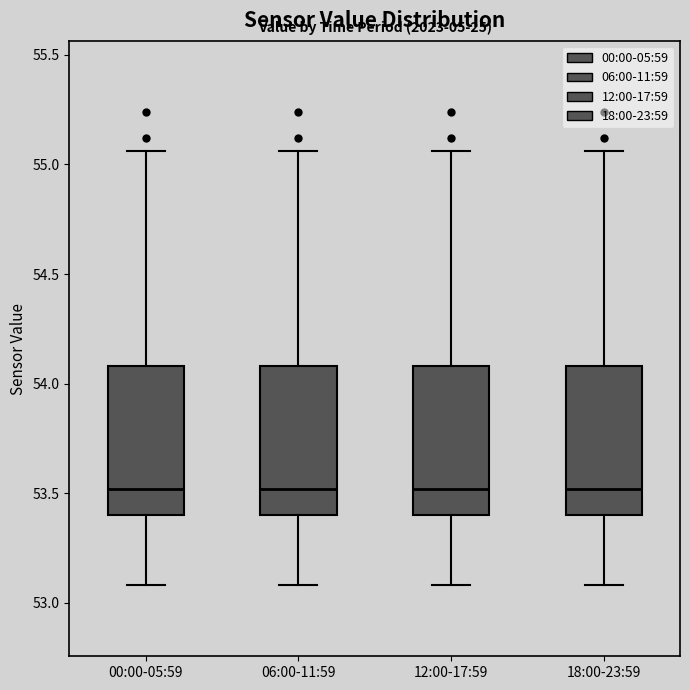

Reading left to right, transcribe this box plot: for each box, give where its median line is, the range the box spans, and where its two whiskers end, as read against the y-axis. The values are not printed on the chart, so give them approximately, as read against the axis.

00:00-05:59: median 53.50, box 53.40 to 54.10, whiskers 53.10 to 55.05
06:00-11:59: median 53.50, box 53.40 to 54.10, whiskers 53.10 to 55.05
12:00-17:59: median 53.50, box 53.40 to 54.10, whiskers 53.10 to 55.05
18:00-23:59: median 53.50, box 53.40 to 54.10, whiskers 53.10 to 55.05